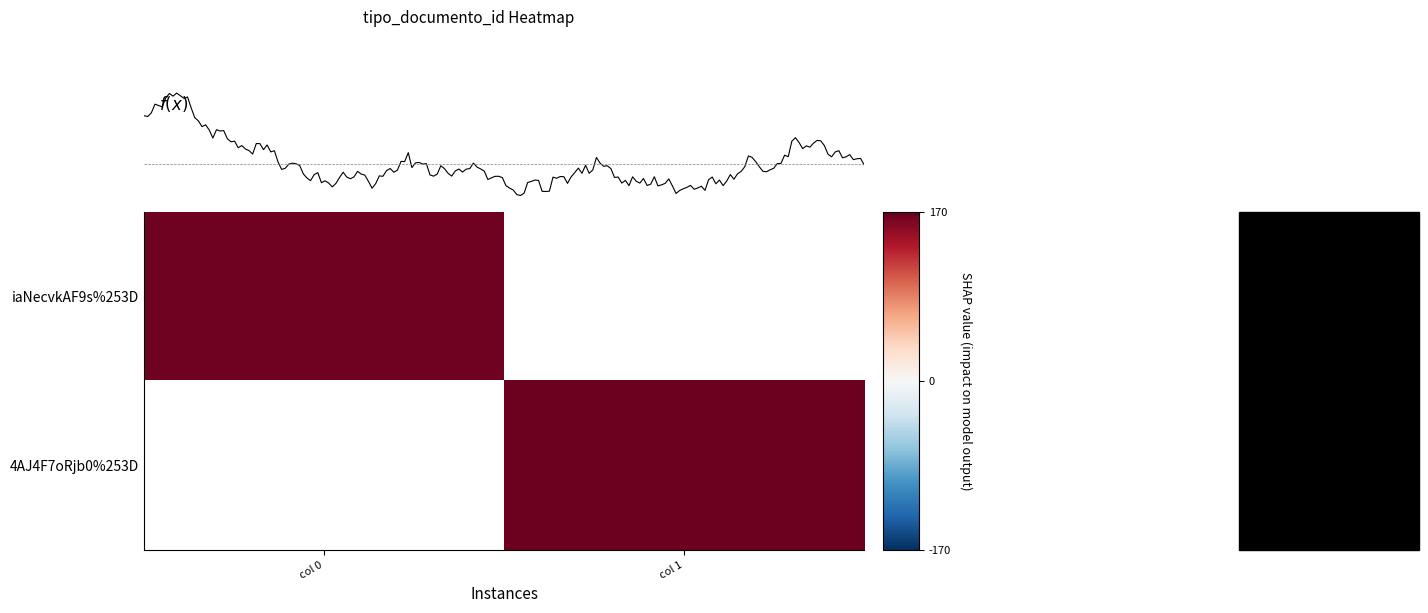

How many values in 4AJ4F7oRjb0%253D are above zero?

1